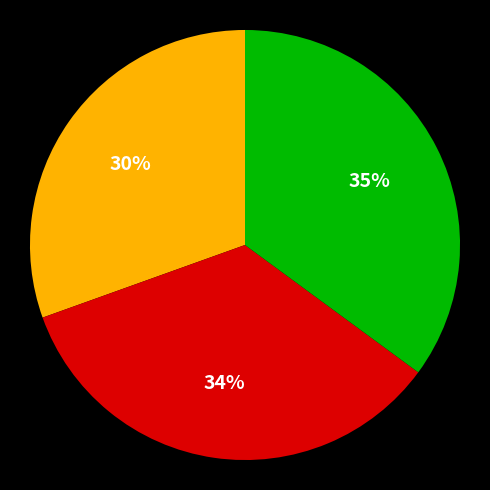

Is there any slice that represents more than half of the pie?

No